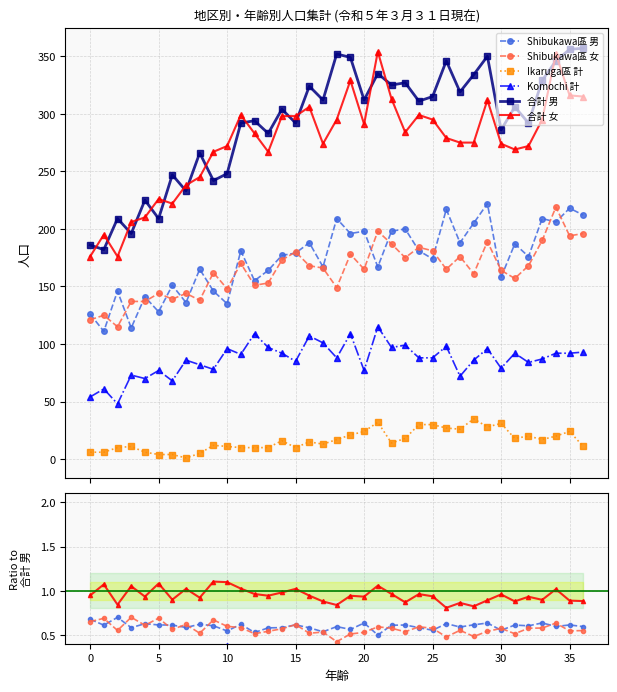

What is the label of the 26th point from the left?

25